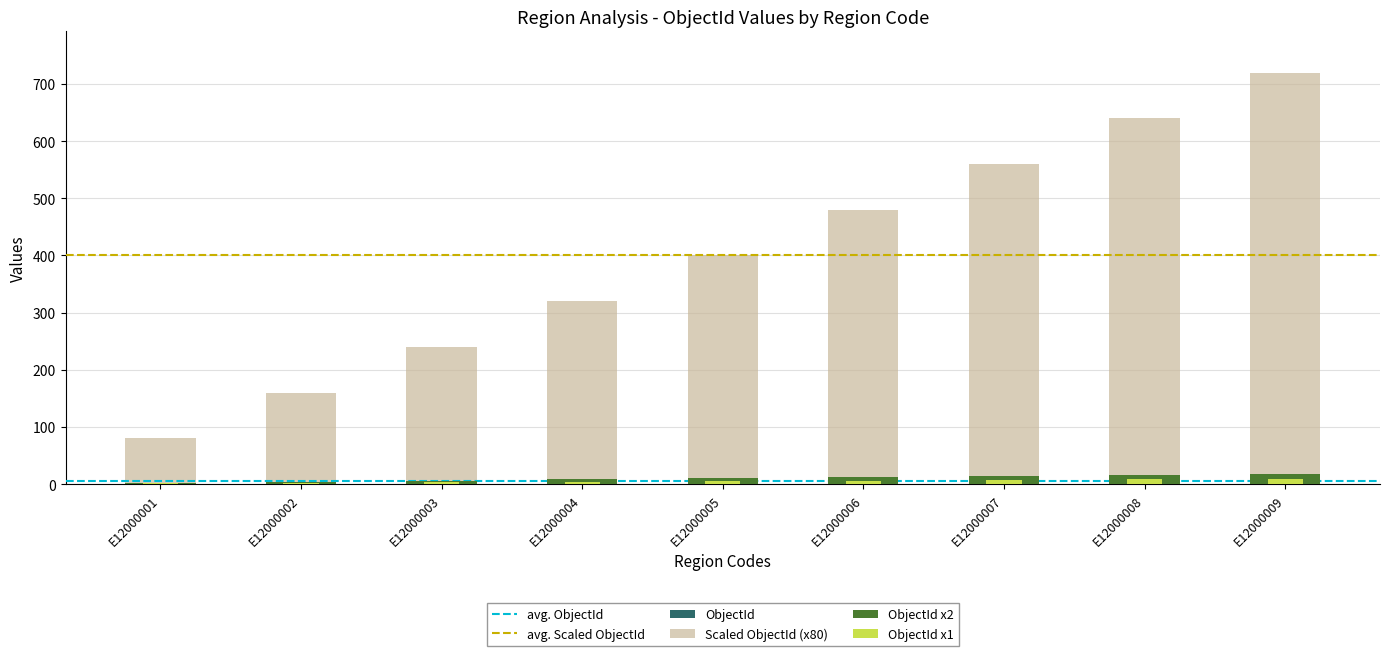

Reading left to right, what are all the values shown in this chart?

1	2	3	4	5	6	7	8	9